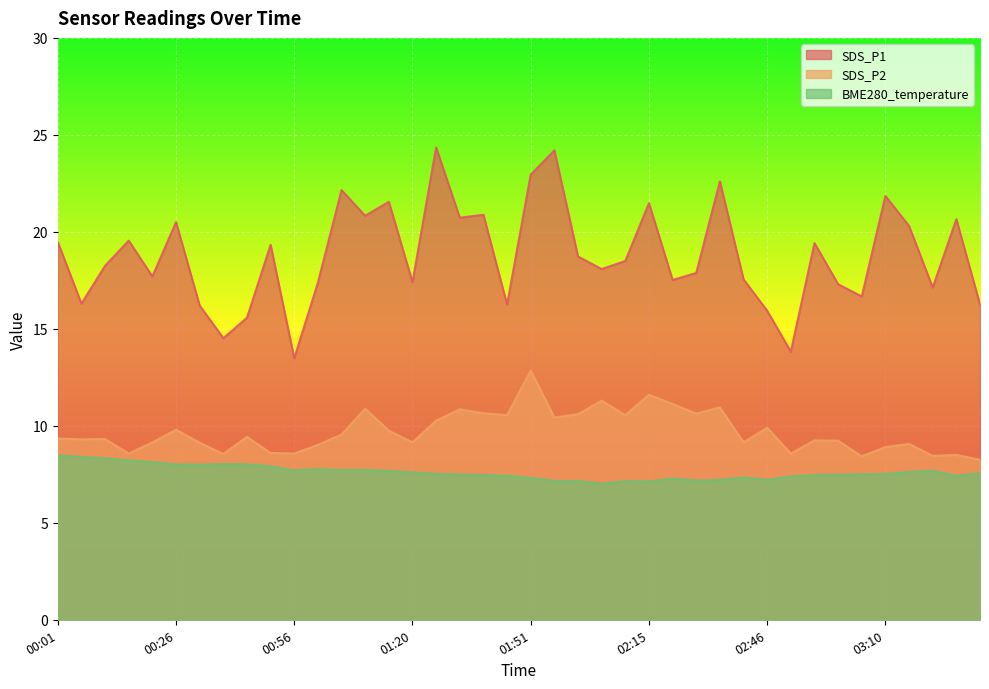

True or false: SDS_P2 and SDS_P1 cross at least once.

False